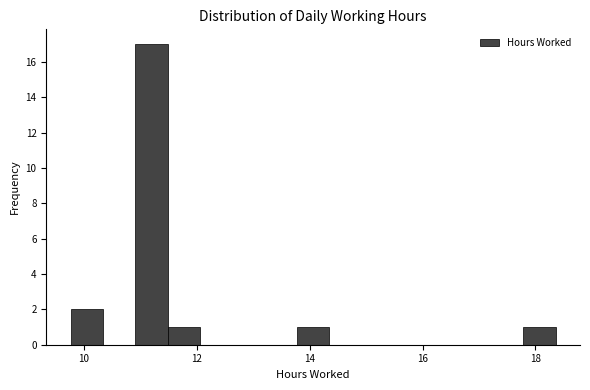

Read against the x-axis, roughly where is the centre of the tallest bar?

11.2